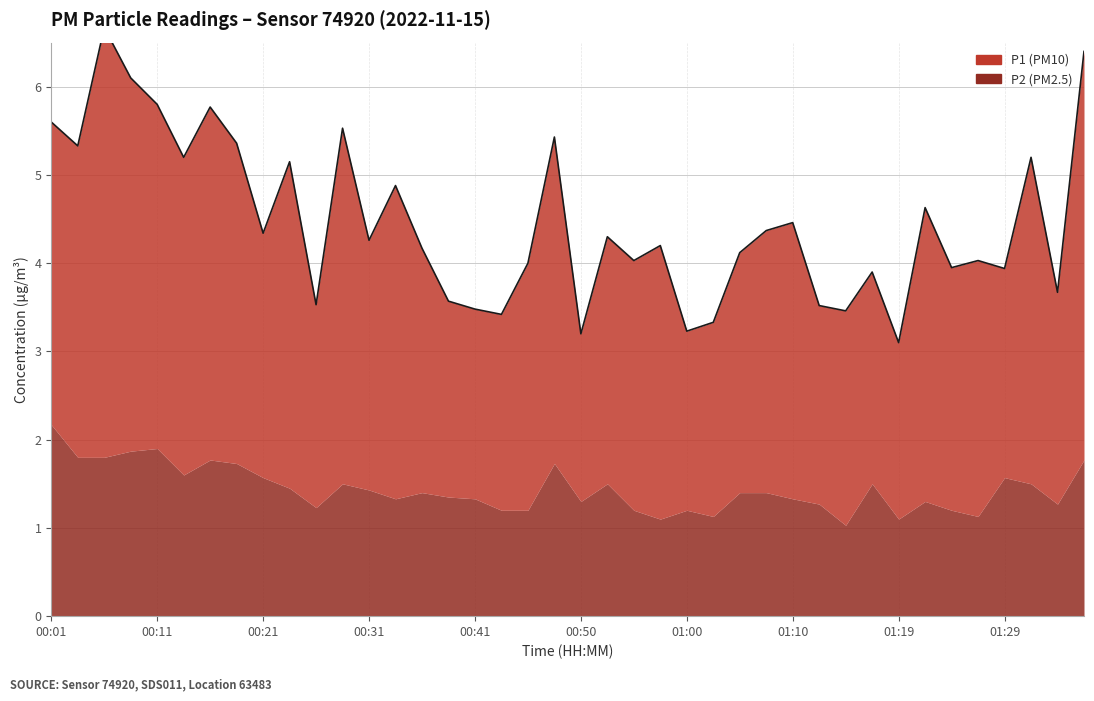

What value does the data have at 26?

4.1